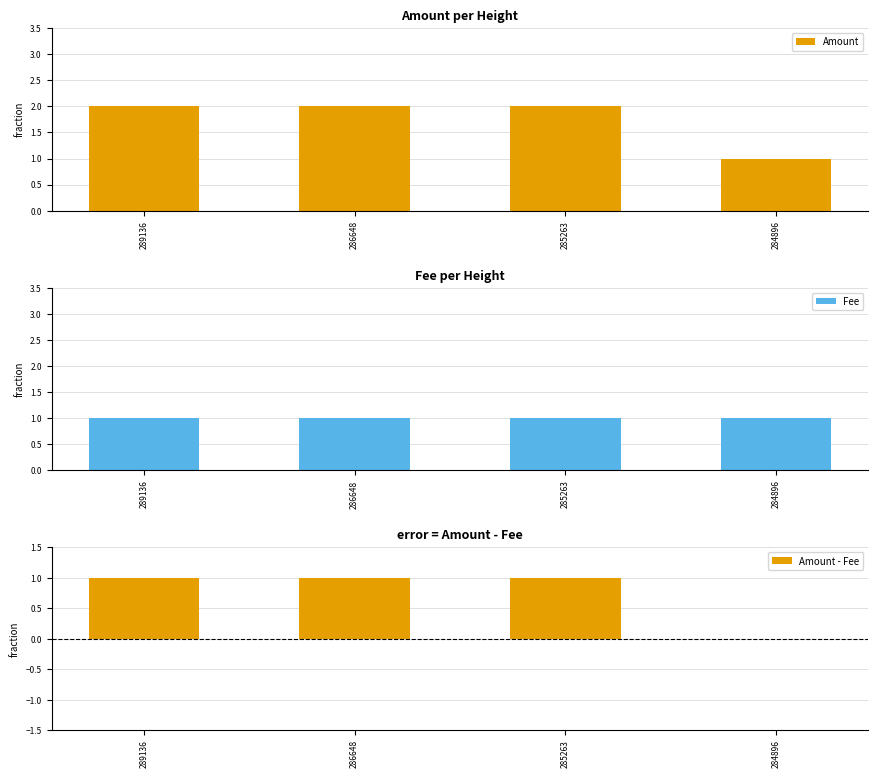

Rank the categories by Fee value from lowest to highest.

289136, 286648, 285263, 284896